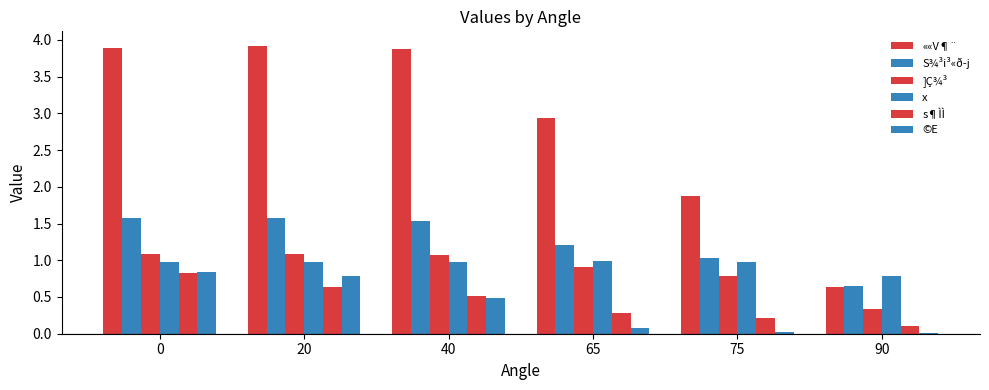

Is it true that ©E equals 0.0 at 90?

True